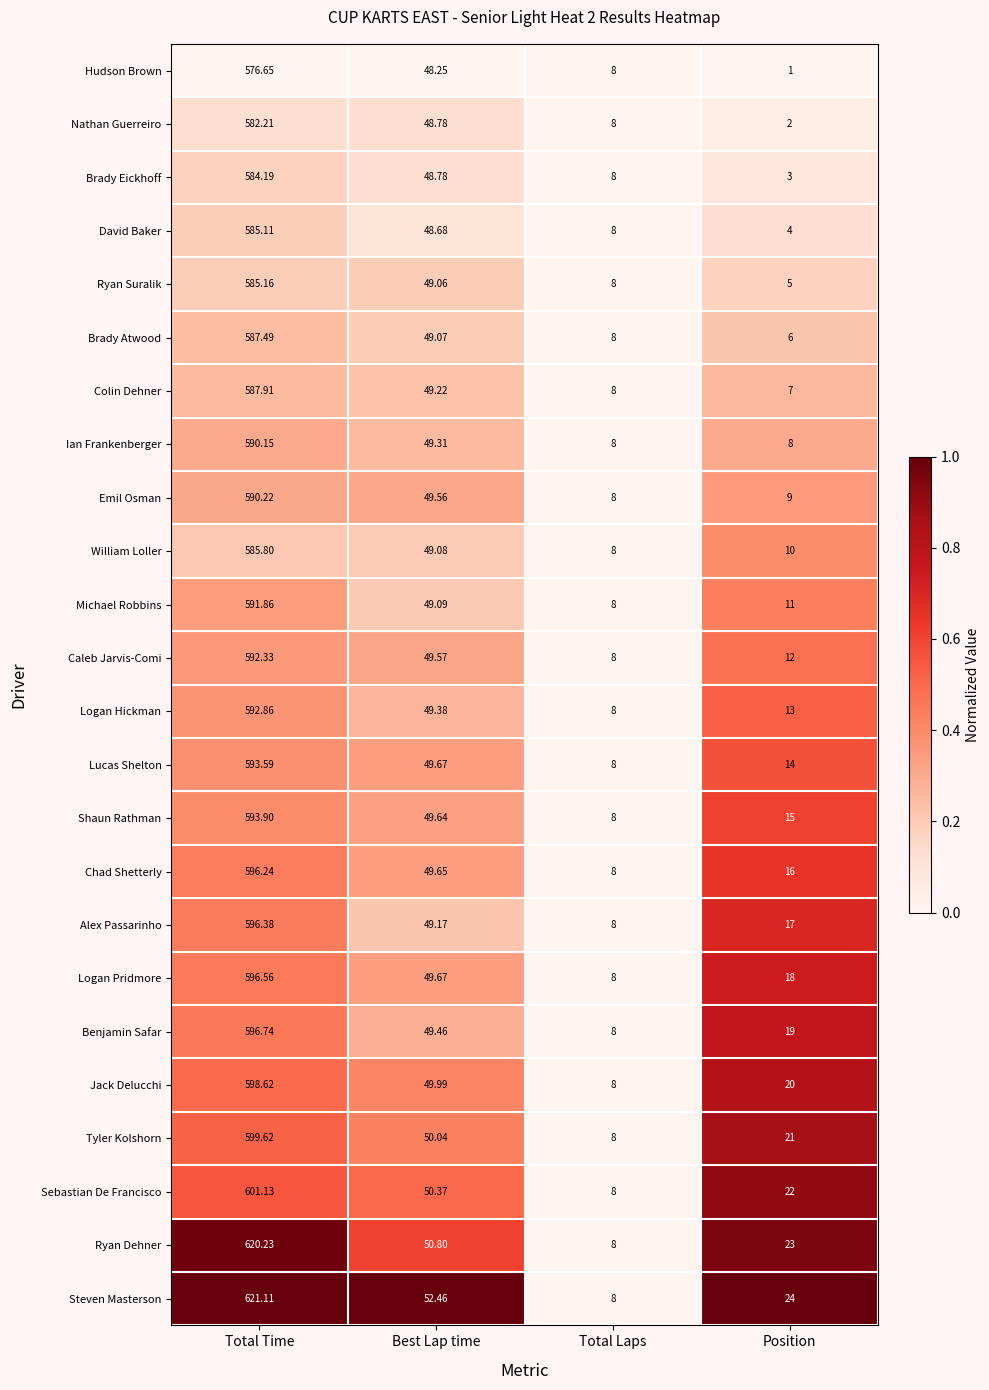

List the series in order of their peak value, lowest first.

Hudson Brown, Nathan Guerreiro, Brady Eickhoff, David Baker, Ryan Suralik, William Loller, Brady Atwood, Colin Dehner, Ian Frankenberger, Emil Osman, Michael Robbins, Caleb Jarvis-Comi, Logan Hickman, Lucas Shelton, Shaun Rathman, Chad Shetterly, Alex Passarinho, Logan Pridmore, Benjamin Safar, Jack Delucchi, Tyler Kolshorn, Sebastian De Francisco, Ryan Dehner, Steven Masterson